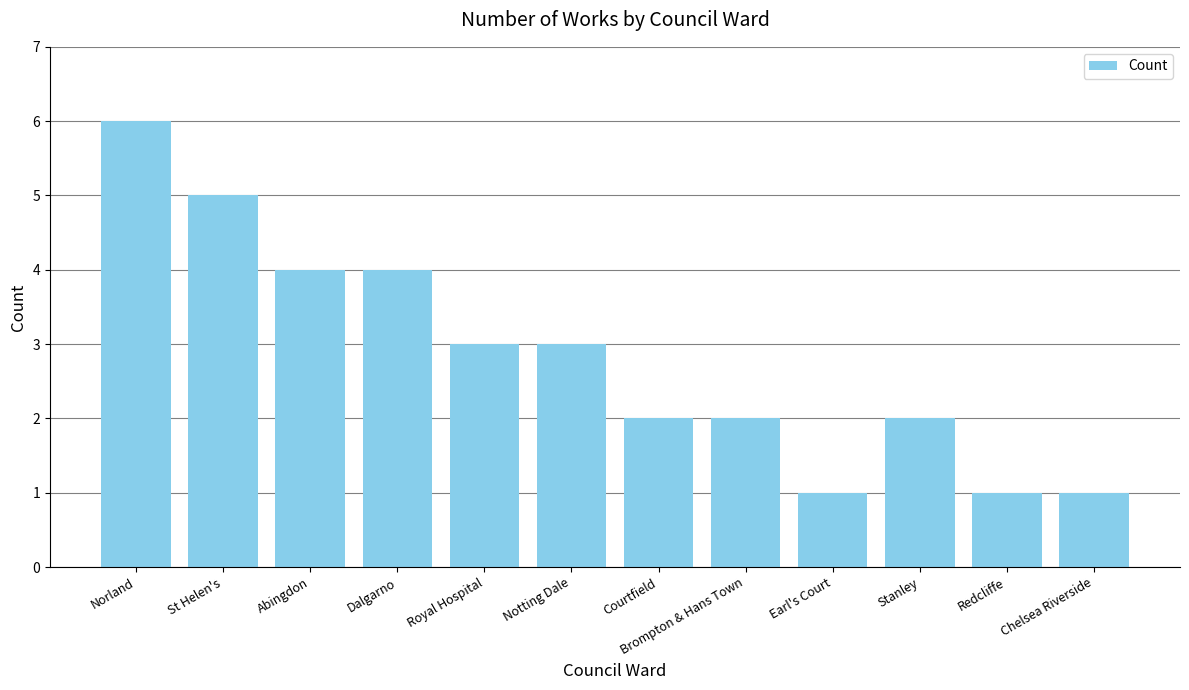

What is the label of the 1st bar from the left?

Norland